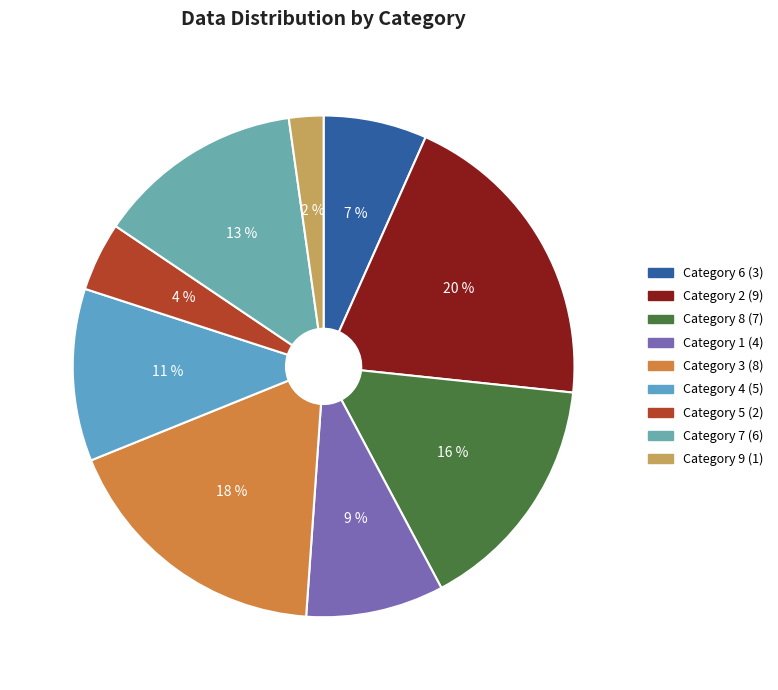

Which slice is the smallest?

Category 9 (1)